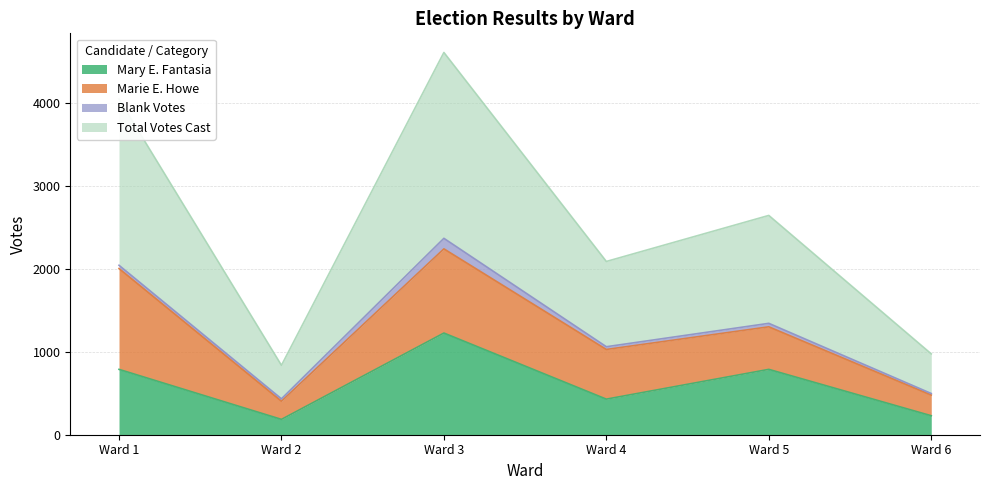

Rank the categories by Mary E. Fantasia value from highest to lowest.

Ward 3, Ward 1, Ward 5, Ward 4, Ward 6, Ward 2